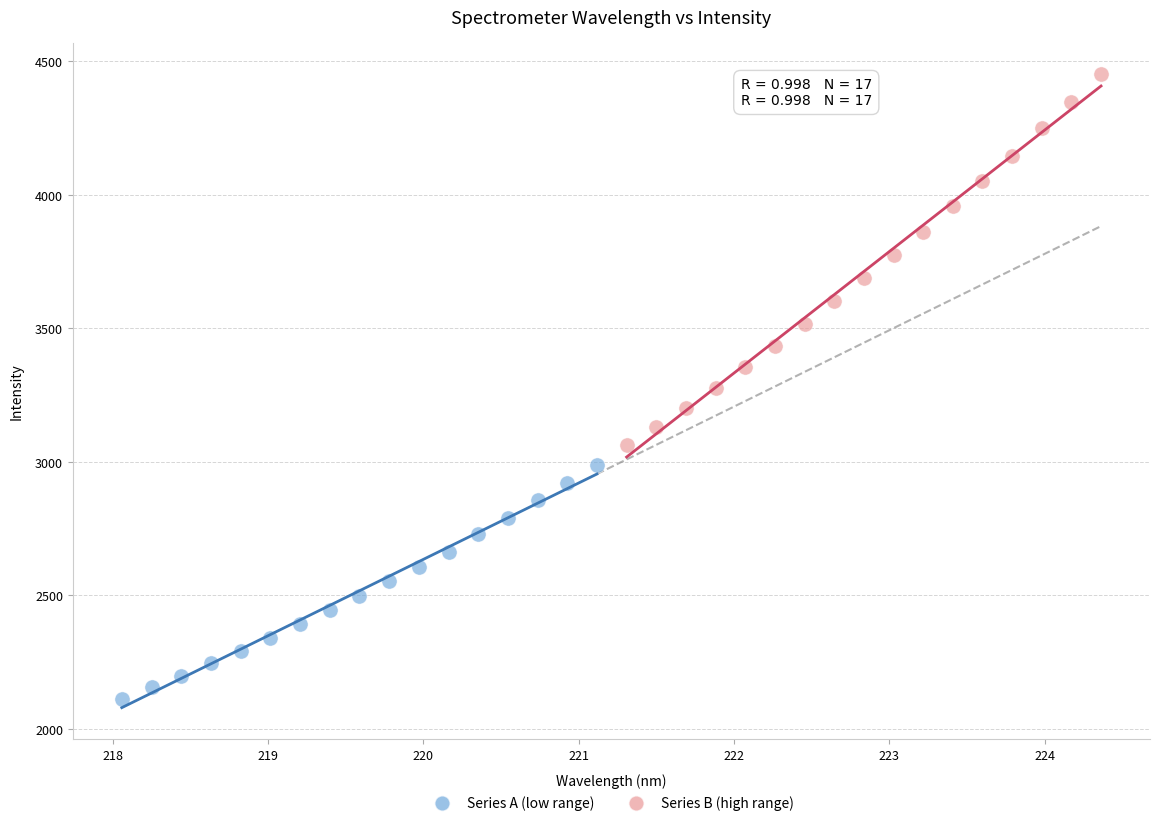

Which series reaches the minimum Y coordinate?

Series A (low range)